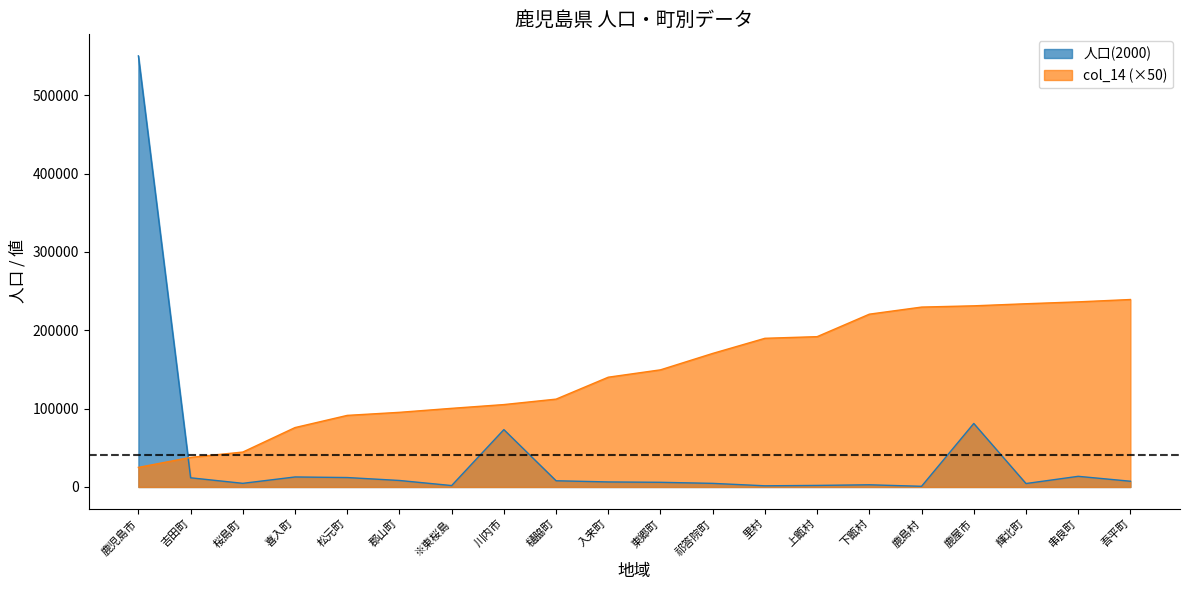

How many data points in col_14 are less than 149550?

10